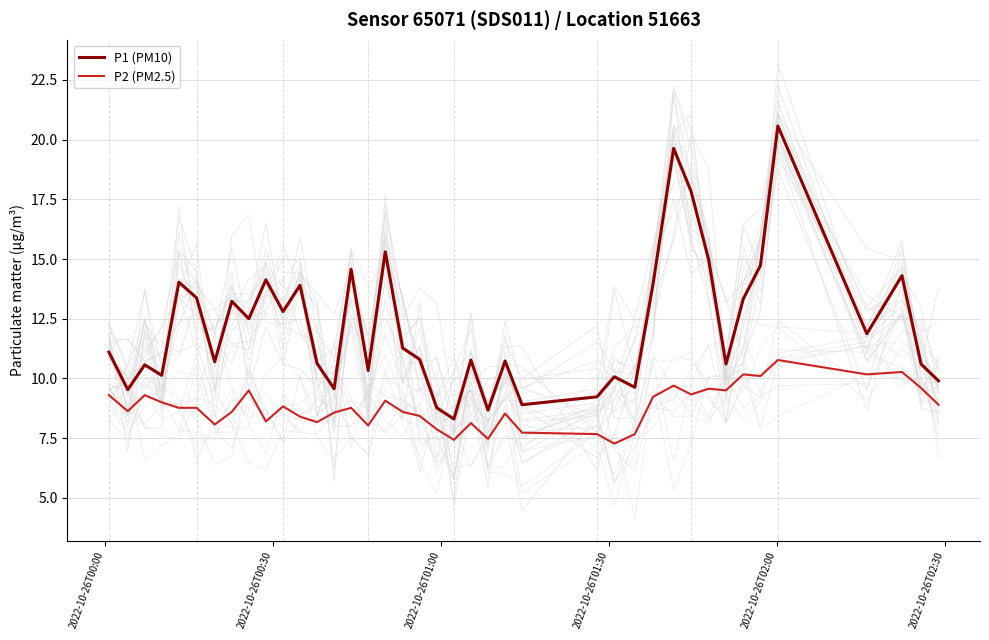

How many values in the P1 (PM10) series exceed 11?

20